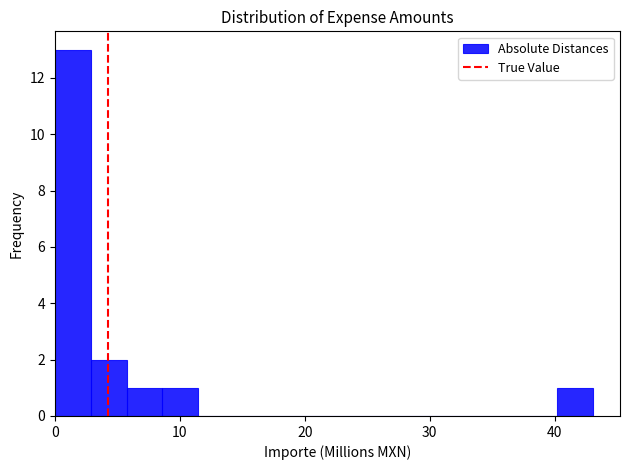

Around what value on the x-axis is the tallest bar? Give the approximate position of its centre, as read against the axis.

1